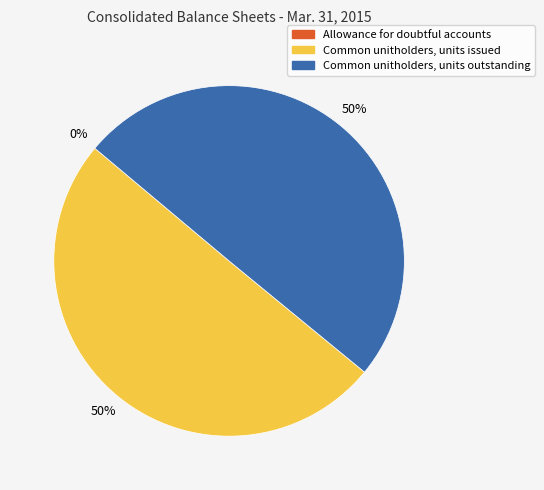

How many slices are in this pie chart?

3